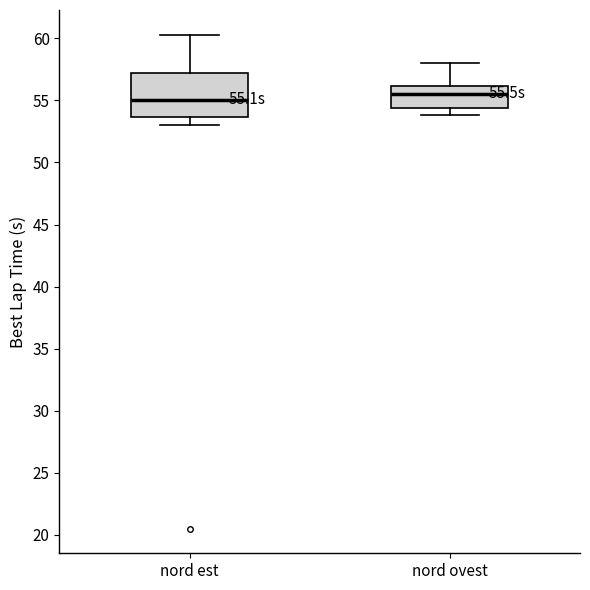

Comparing the boxes themselves (not the whiskers), which one is the tallest?

nord est